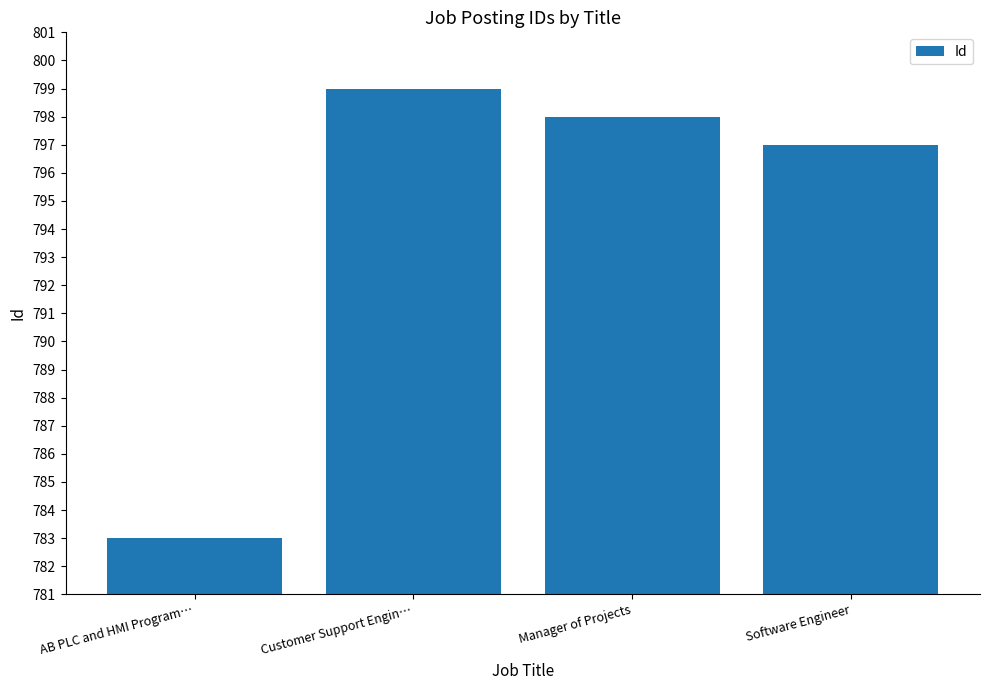

What is the maximum value shown in the chart?

799